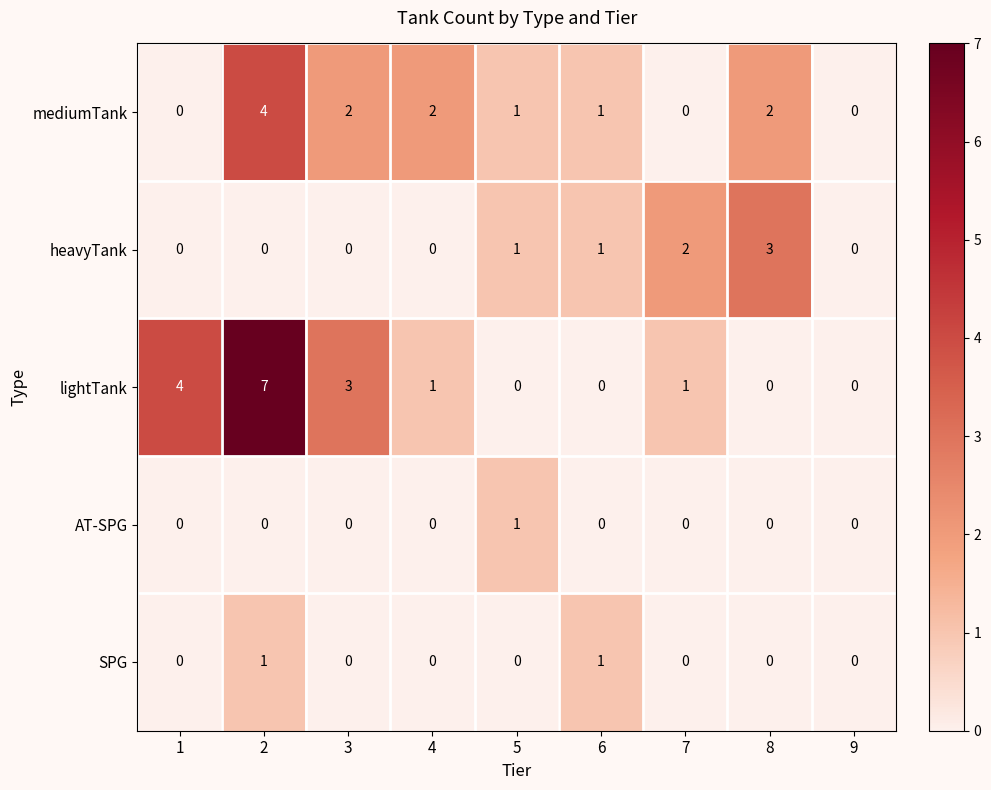

At which category does the chart reach its peak across all series?

2